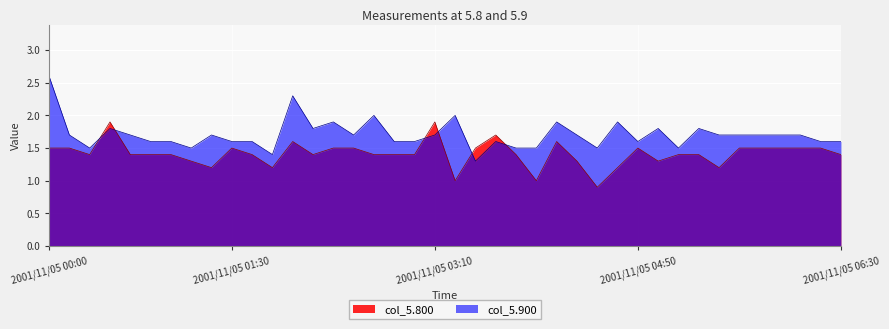

List the labels in order of value, smallest first.

2001/11/05 04:30, 2001/11/05 03:20, 2001/11/05 04:00, 2001/11/05 01:20, 2001/11/05 01:50, 2001/11/05 04:40, 2001/11/05 05:30, 2001/11/05 01:10, 2001/11/05 04:20, 2001/11/05 05:00, 2001/11/05 00:20, 2001/11/05 00:40, 2001/11/05 00:50, 2001/11/05 01:00, 2001/11/05 01:40, 2001/11/05 02:10, 2001/11/05 02:40, 2001/11/05 02:50, 2001/11/05 03:00, 2001/11/05 03:50, 2001/11/05 05:10, 2001/11/05 05:20, 2001/11/05 06:30, 2001/11/05 00:00, 2001/11/05 00:10, 2001/11/05 01:30, 2001/11/05 02:20, 2001/11/05 02:30, 2001/11/05 03:30, 2001/11/05 04:50, 2001/11/05 05:40, 2001/11/05 05:50, 2001/11/05 06:00, 2001/11/05 06:10, 2001/11/05 06:20, 2001/11/05 02:00, 2001/11/05 04:10, 2001/11/05 03:40, 2001/11/05 00:30, 2001/11/05 03:10